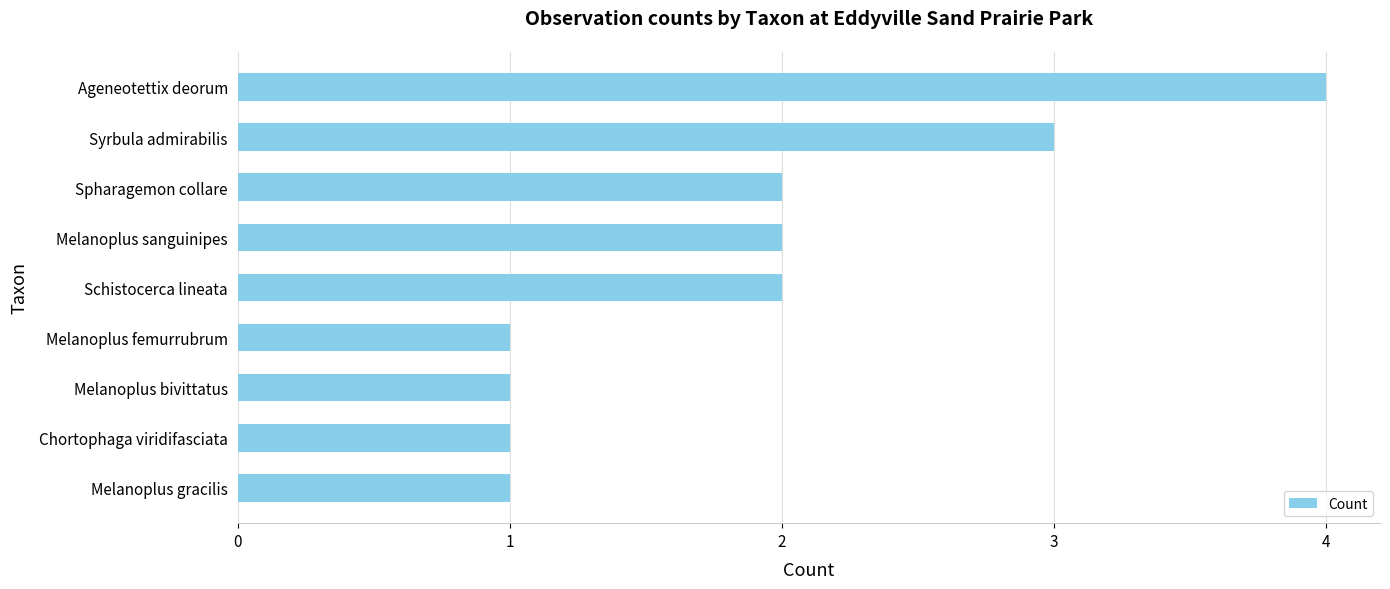

What is the change in value from Melanoplus femurrubrum to Ageneotettix deorum?

+3